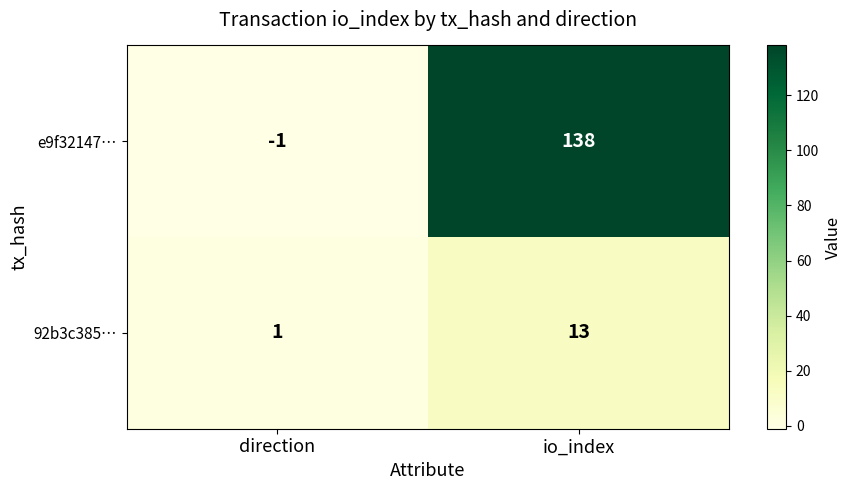

At which category is the sum across all series the highest?

io_index